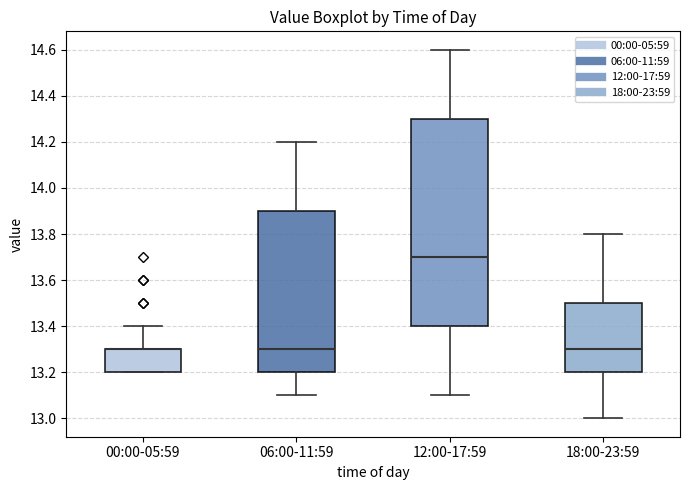

Reading left to right, read every box against the y-axis: the position of its median line, the range the box covers, and the ends of its whiskers. The values are not printed on the chart, so give them approximately, as read against the axis.

00:00-05:59: median 13.3 (drawn on the box's upper edge), box 13.2 to 13.3, whiskers 13.2 to 13.4
06:00-11:59: median 13.3, box 13.2 to 13.9, whiskers 13.1 to 14.2
12:00-17:59: median 13.7, box 13.4 to 14.3, whiskers 13.1 to 14.6
18:00-23:59: median 13.3, box 13.2 to 13.5, whiskers 13.0 to 13.8